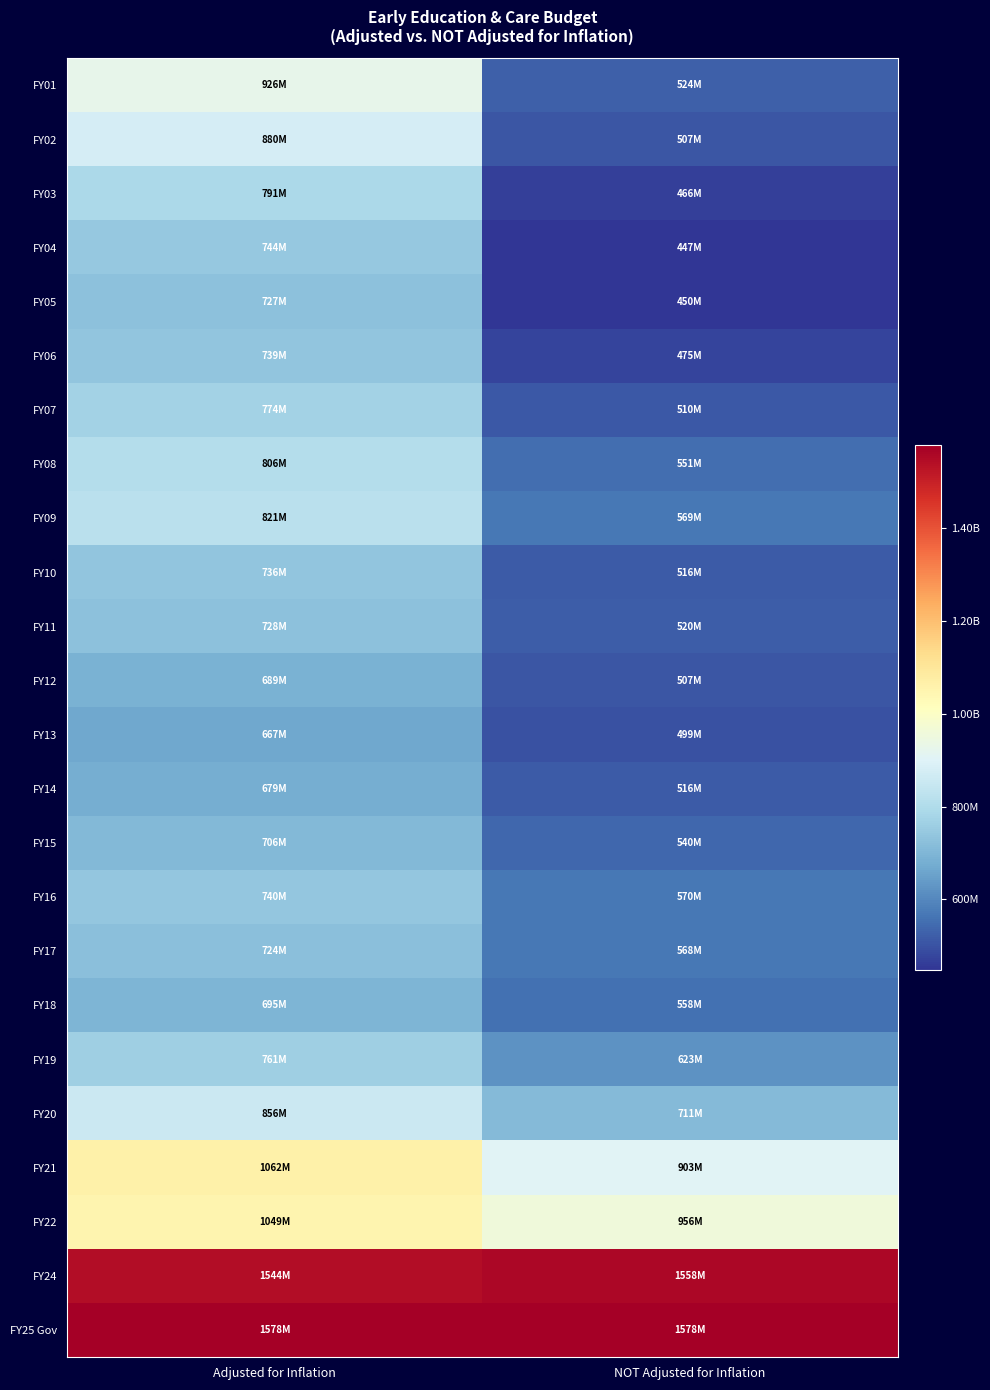

Which series has the largest range (max minus min)?

FY01